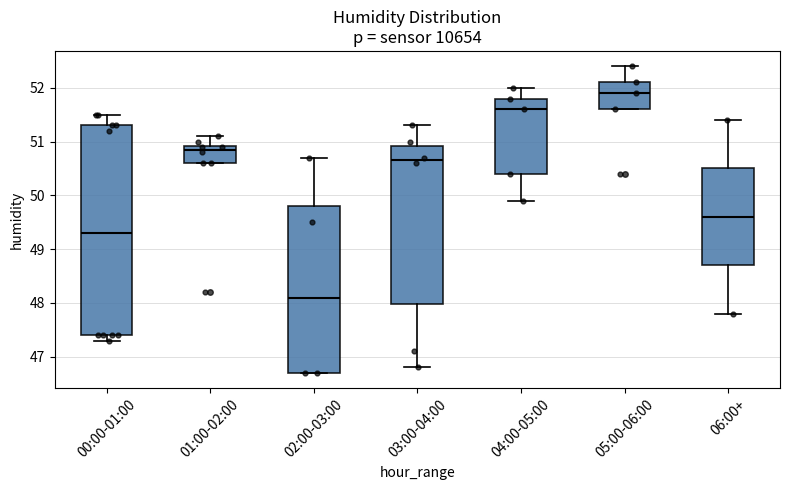

Reading left to right, transcribe this box plot: for each box, give where its median line is, the range the box spans, and where its two whiskers end, as read against the y-axis. The values are not printed on the chart, so give them approximately, as read against the axis.

00:00-01:00: median 49.3, box 47.4 to 51.3, whiskers 47.3 to 51.5
01:00-02:00: median 50.9 (just below the box's upper edge), box 50.6 to 50.9, whiskers 50.6 to 51.1
02:00-03:00: median 48.1, box 46.7 to 49.8, whiskers 46.7 to 50.7
03:00-04:00: median 50.7, box 48.0 to 50.9, whiskers 46.8 to 51.3
04:00-05:00: median 51.6, box 50.4 to 51.8, whiskers 49.9 to 52.0
05:00-06:00: median 51.9, box 51.6 to 52.1, whiskers 51.6 to 52.4
06:00+: median 49.6, box 48.7 to 50.5, whiskers 47.8 to 51.4